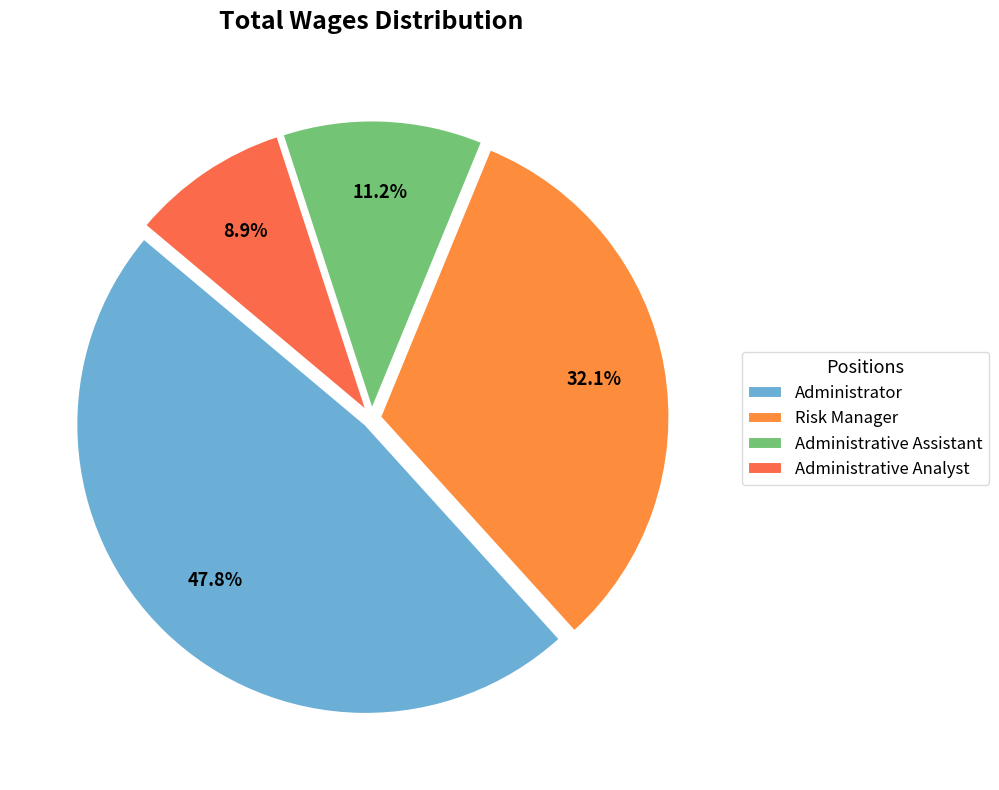

To the nearest percent, what is the combined percentage of Risk Manager and Administrative Analyst?

41%